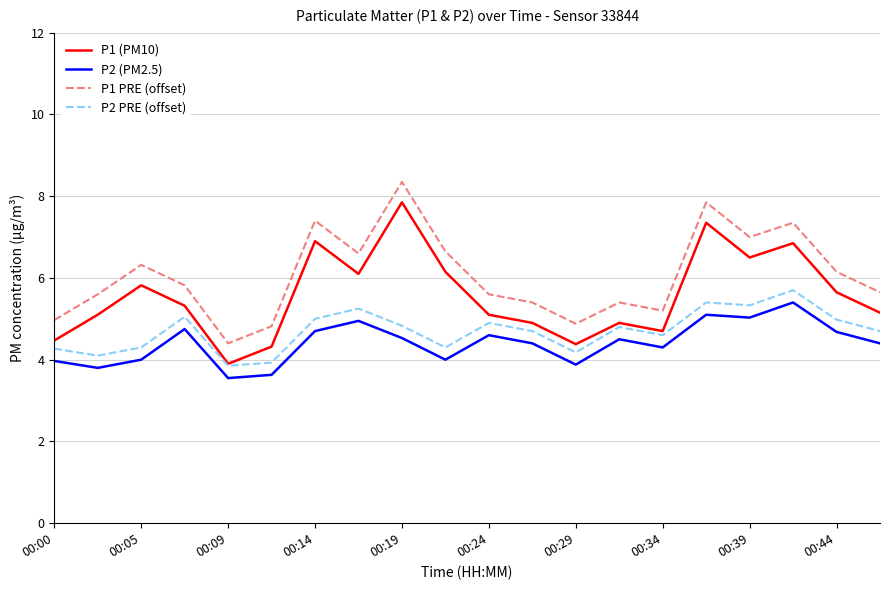

True or false: P1 (PM10) and P1 PRE (offset) cross at least once.

False